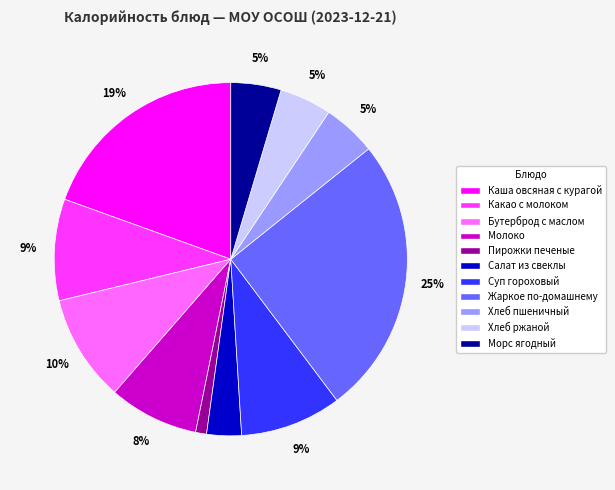

True or false: Пирожки печеные accounts for 15% of the total.

False